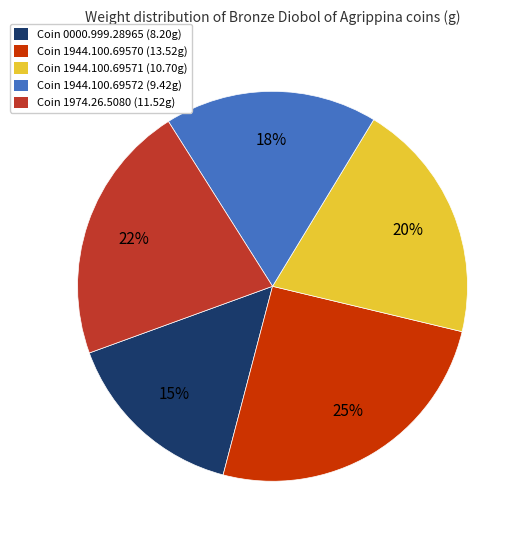

The Coin 1974.26.5080 (11.52g) slice represents 28% of the pie. True or false?

False